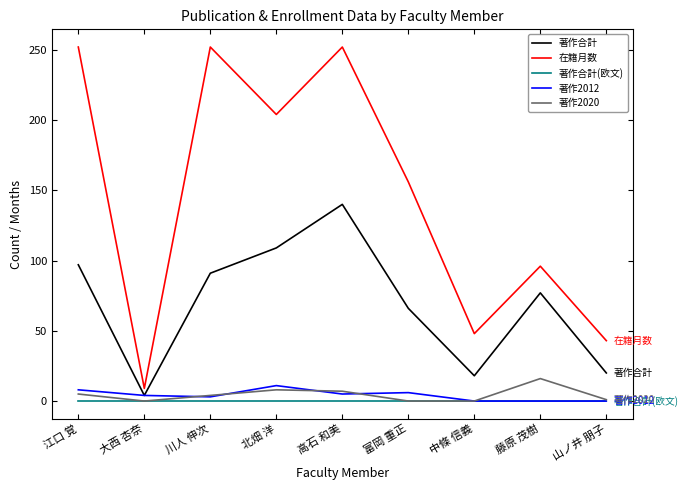

At which label does 在籍月数 first exceed 156?

江口 覚